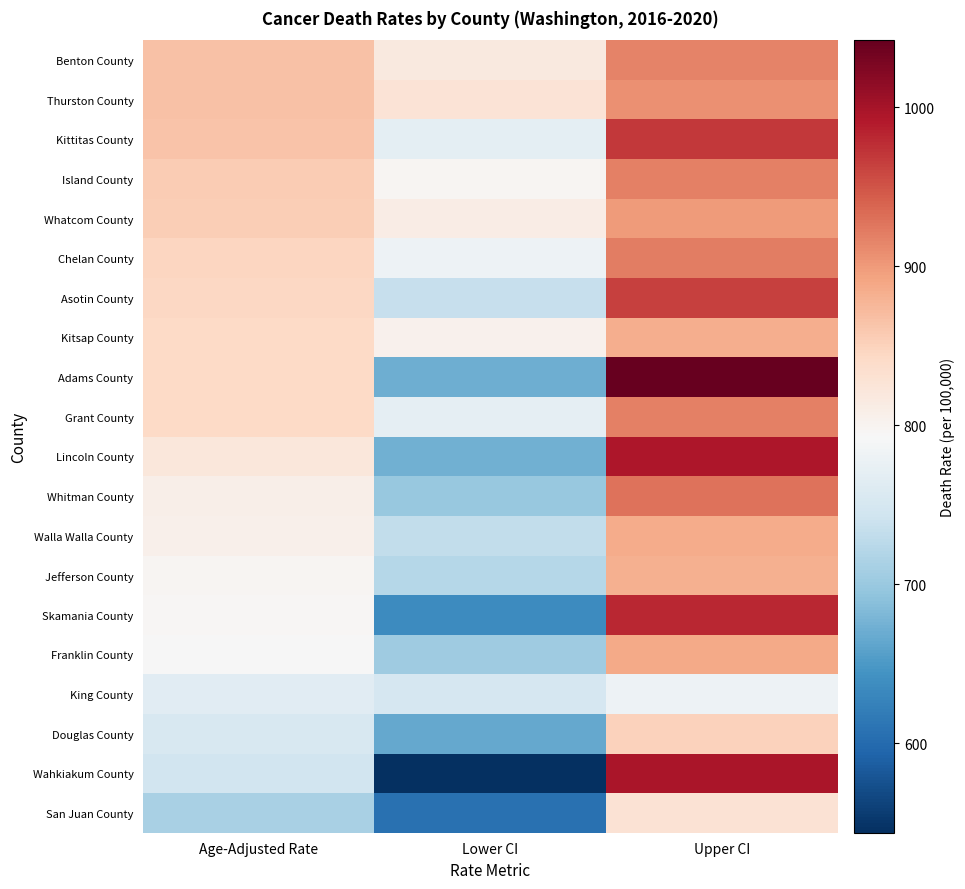

What is the minimum value shown in the chart?

543.7